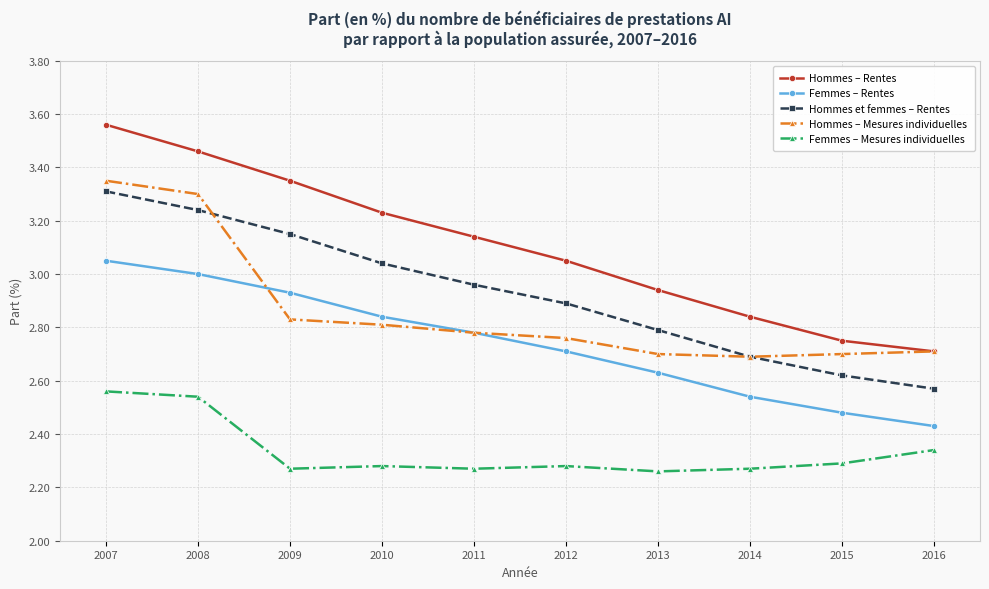

What is the difference between the Hommes et femmes – Rentes values at 2014 and 2013?

0.1